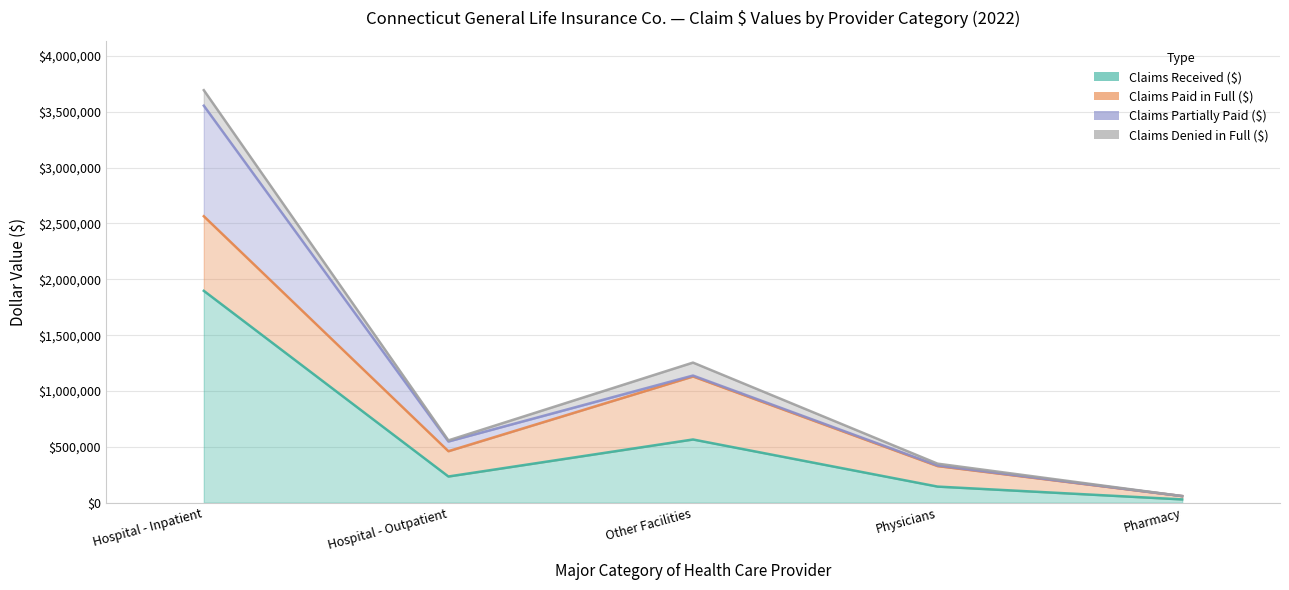

How many data points in Claims Partially Paid ($) are less than 8202?

2